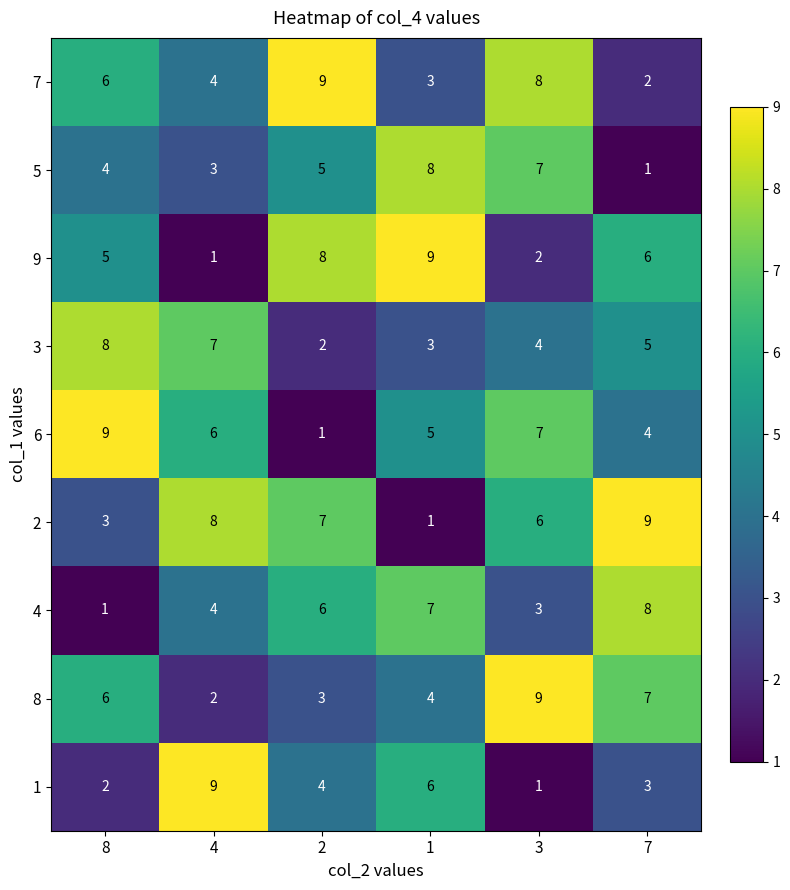

Which category has the lowest value in the 4 series?

8